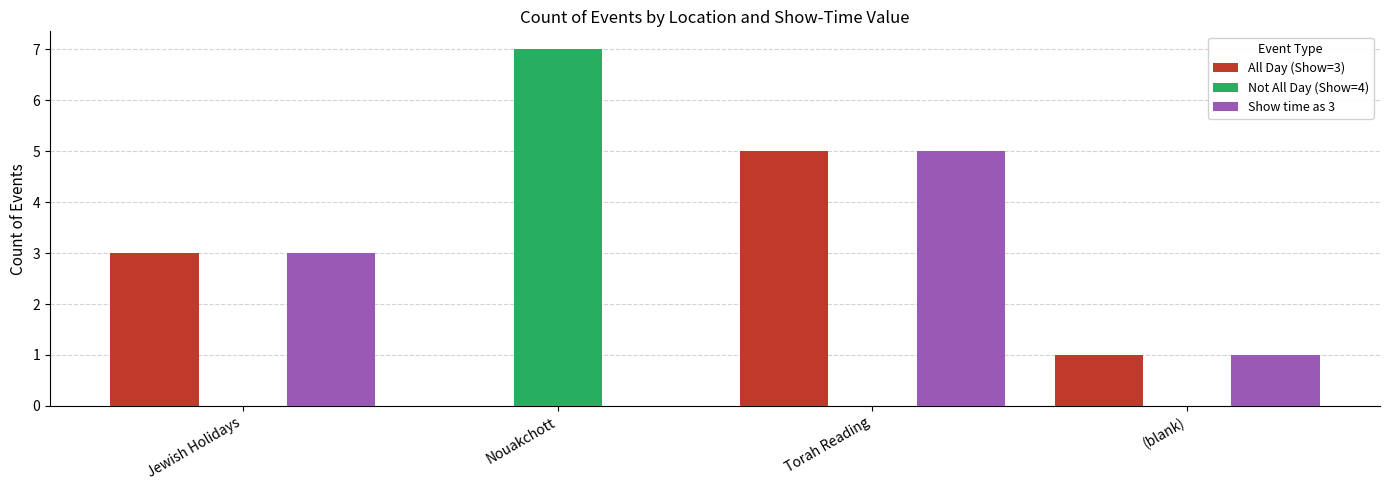

What is the greatest value displayed?

7